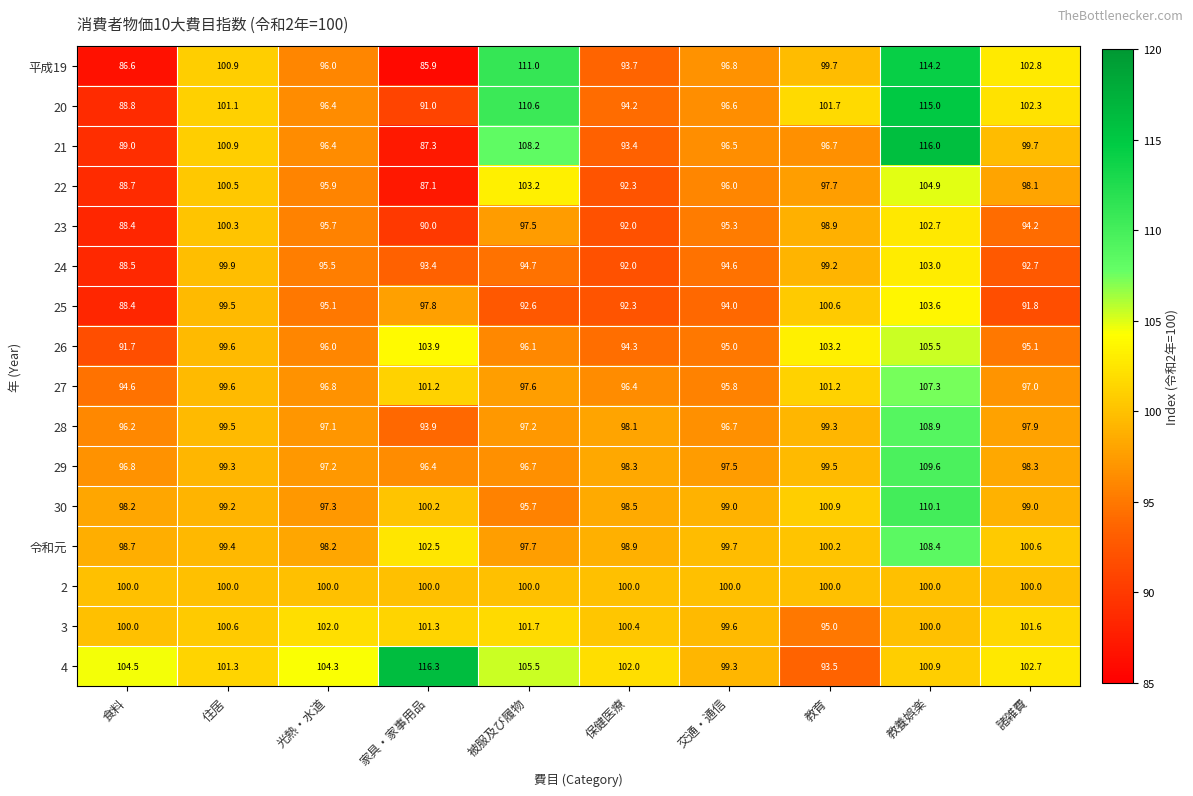

True or false: 30 has a value of 39.8 at 被服及び履物.

False